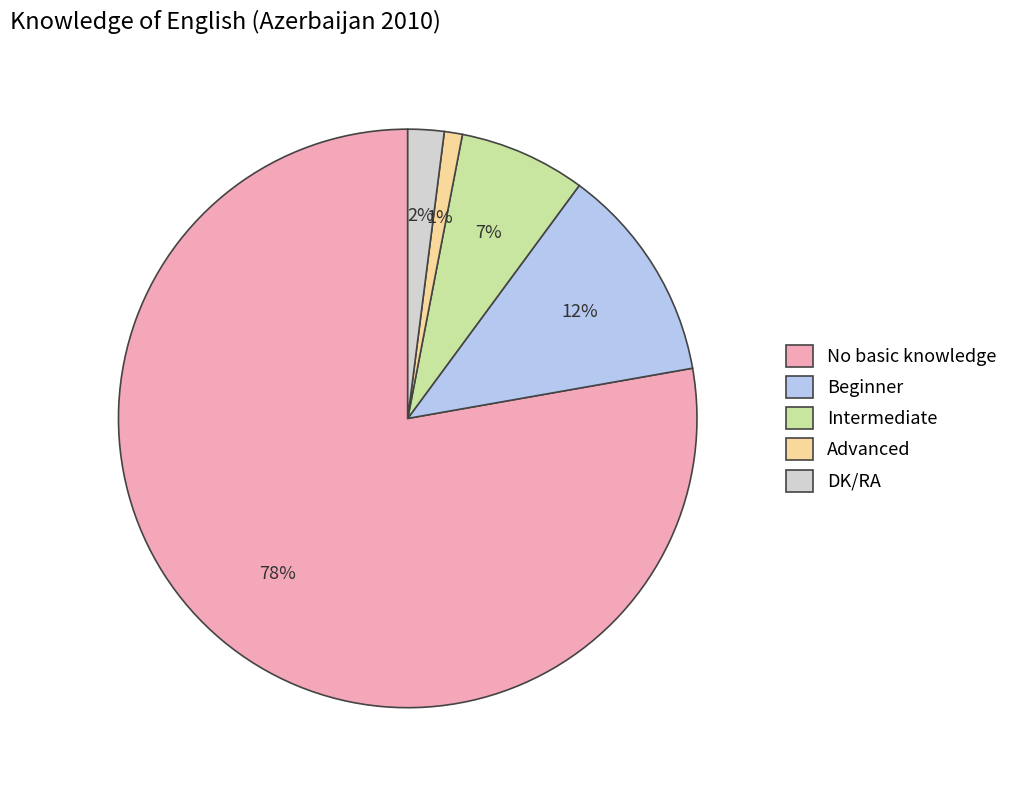

Is there a majority slice in this chart?

Yes